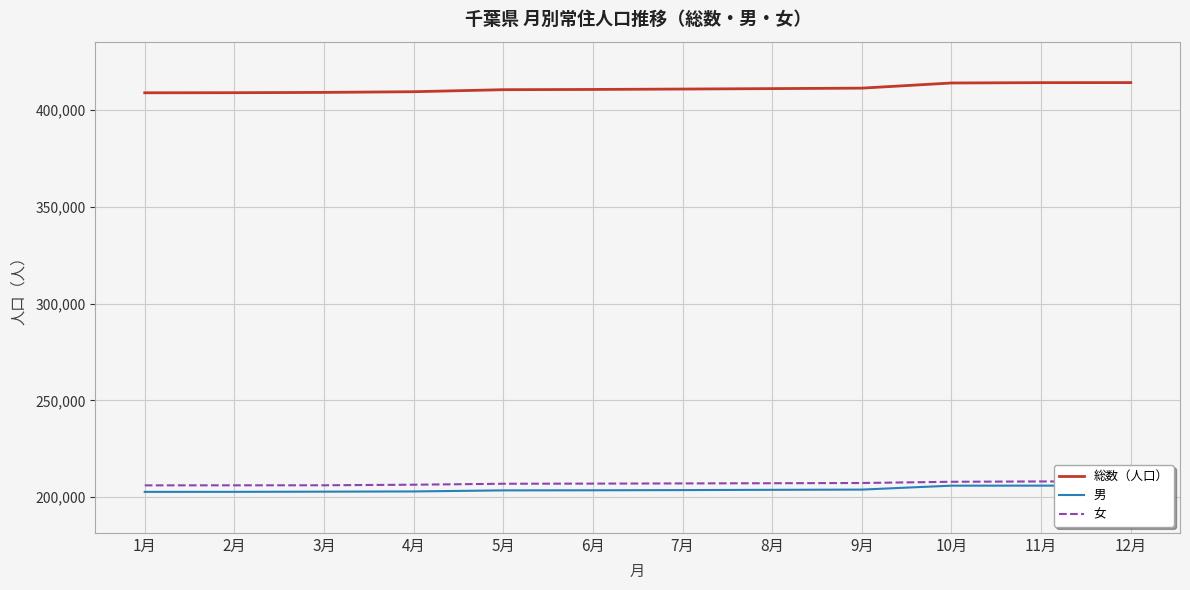

What is the sum of all 総数（人口） values?

4932887